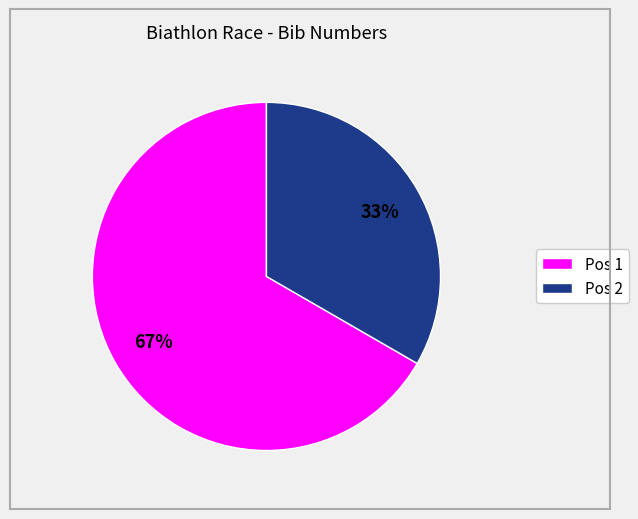

Is it true that Pos 1 is 67% of the pie?

True